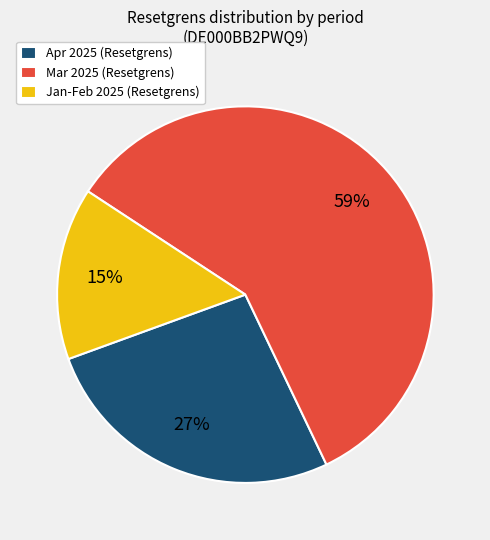

What percentage is the Jan-Feb 2025 (Resetgrens) slice, to the nearest percent?

15%